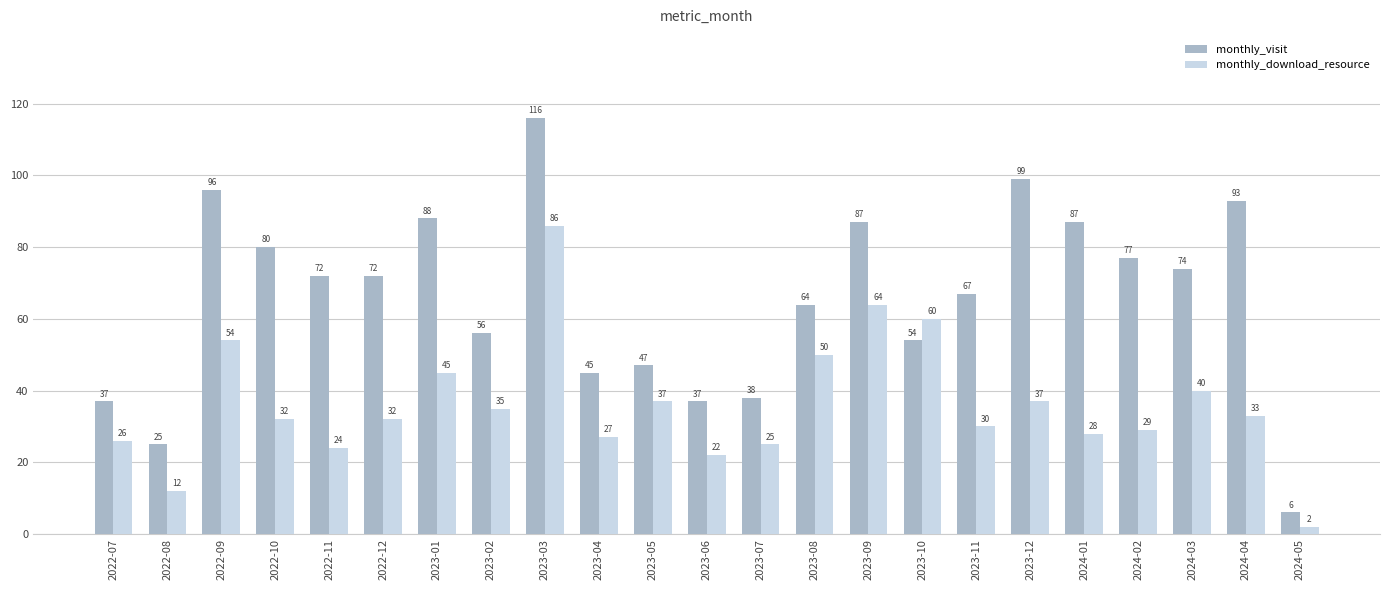

At which label does monthly_visit first exceed 72?

2022-09